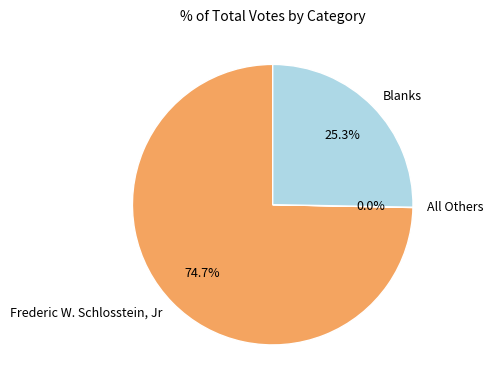

How much of the chart is everything except Frederic W. Schlosstein, Jr?

25.3%